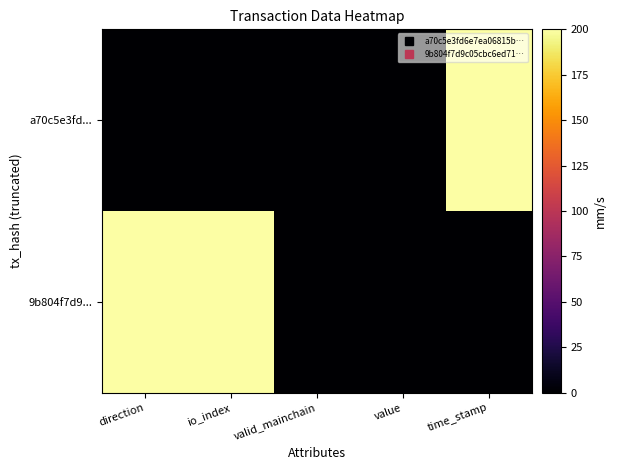

Reading right to left, list all the values displayed in this chart.

a70c5e3fd...: time_stamp=200	value=0	valid_mainchain=0	io_index=0	direction=0
9b804f7d9...: time_stamp=0	value=0	valid_mainchain=0	io_index=200	direction=200